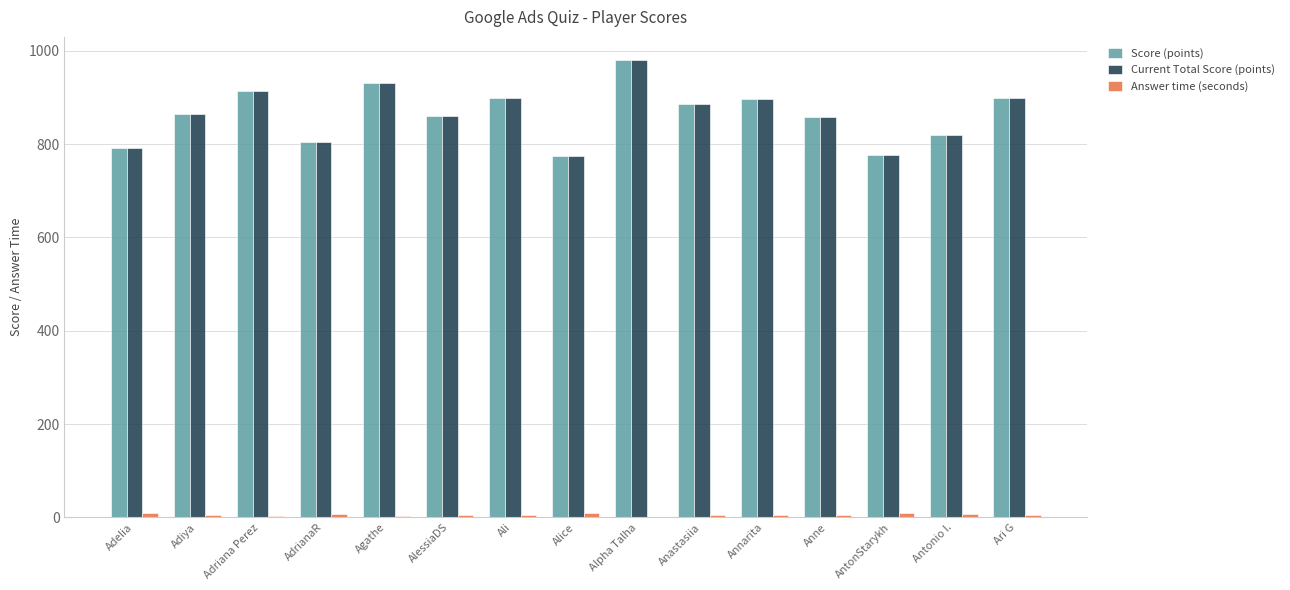

Which category has the highest value across all series?

Alpha Talha